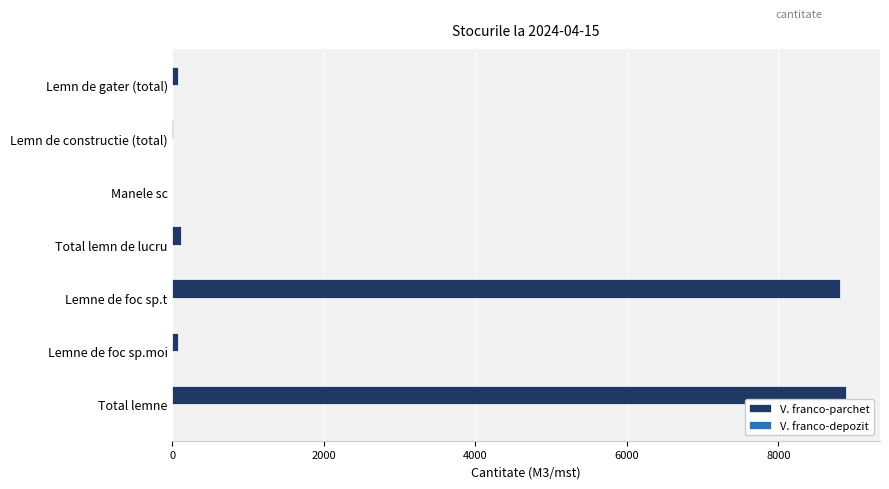

True or false: the data shows 13529.3 at Lemne de foc sp.t.

False